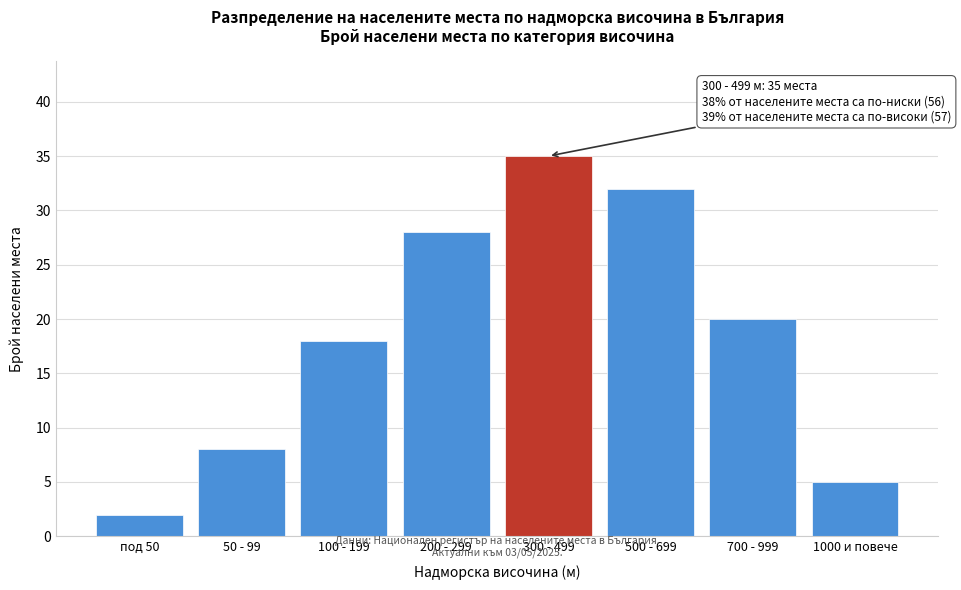

Reading left to right, list all the values displayed in this chart.

под 50=2	50 - 99=8	100 - 199=18	200 - 299=28	300 - 499=35	500 - 699=32	700 - 999=20	1000 и повече=5